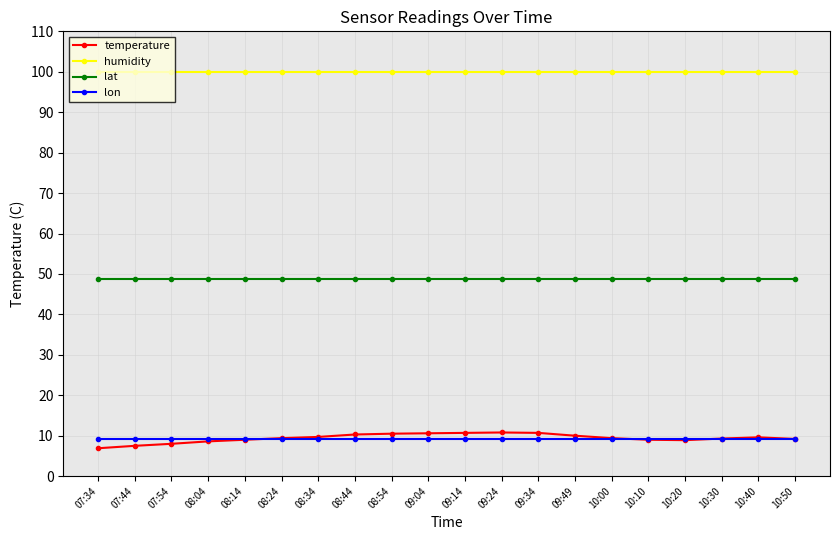

How many lines are shown in the chart?

4